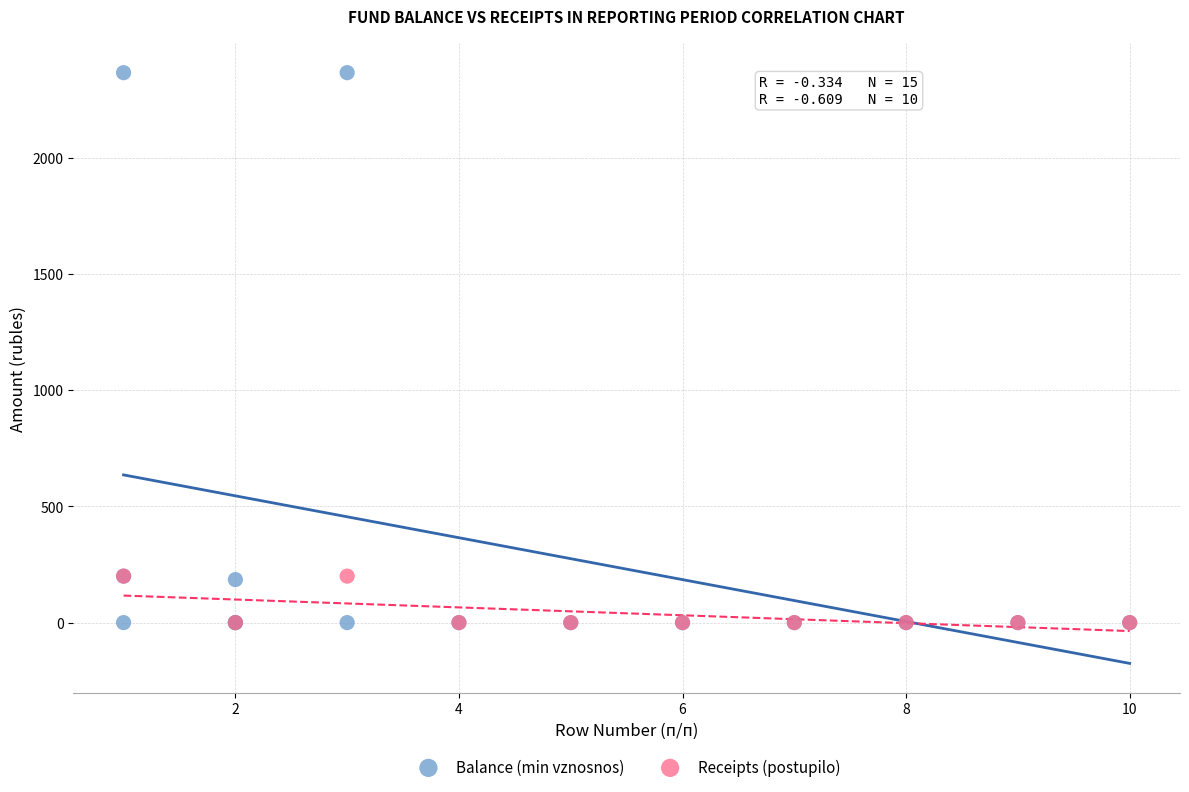

Which series contains the highest Y value?

Balance (min vznosnos)